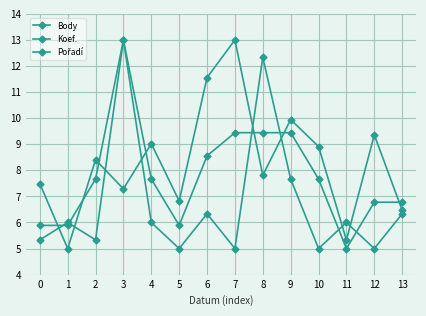

Does the chart have visible grid lines?

Yes